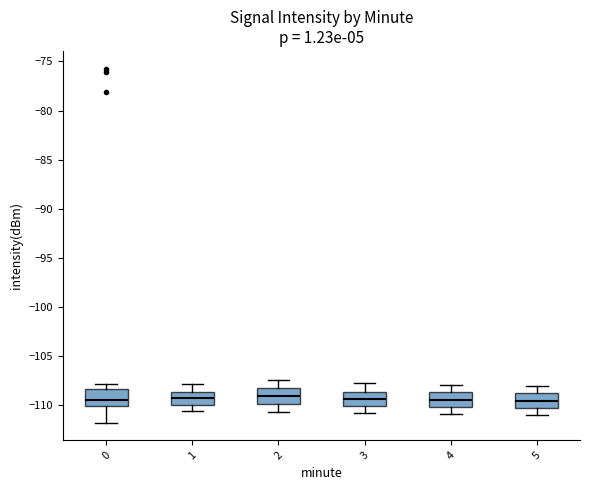

Reading left to right, read every box against the y-axis: the position of its median line, the range the box covers, and the ends of its whiskers. The values are not printed on the chart, so give them approximately, as read against the axis.

0: median -109.5, box -110.0 to -108.5, whiskers -112.0 to -108.0
1: median -109.5, box -110.0 to -108.5, whiskers -110.5 to -108.0
2: median -109.0, box -110.0 to -108.0, whiskers -110.5 to -107.5
3: median -109.5, box -110.0 to -108.5, whiskers -111.0 to -108.0
4: median -109.5, box -110.0 to -108.5, whiskers -111.0 to -108.0
5: median -109.5, box -110.5 to -109.0, whiskers -111.0 to -108.0